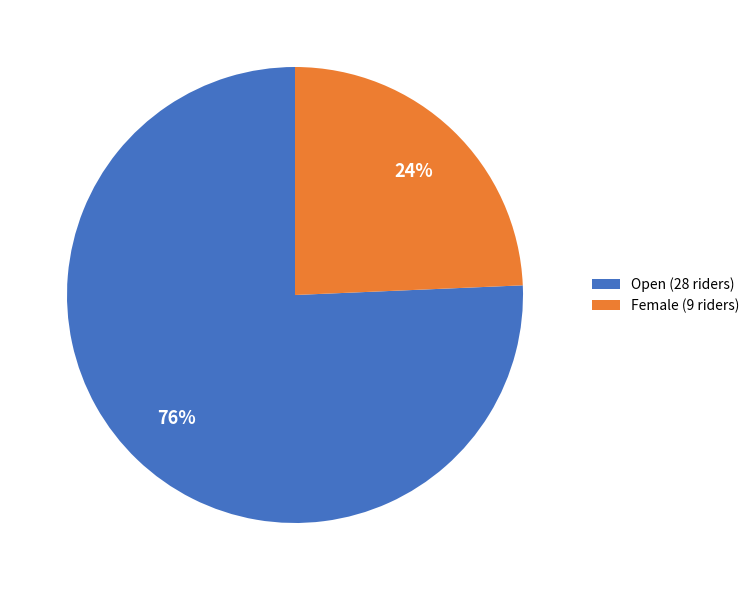

Combined, do Open (28 riders) and Female (9 riders) account for over 50%?

Yes